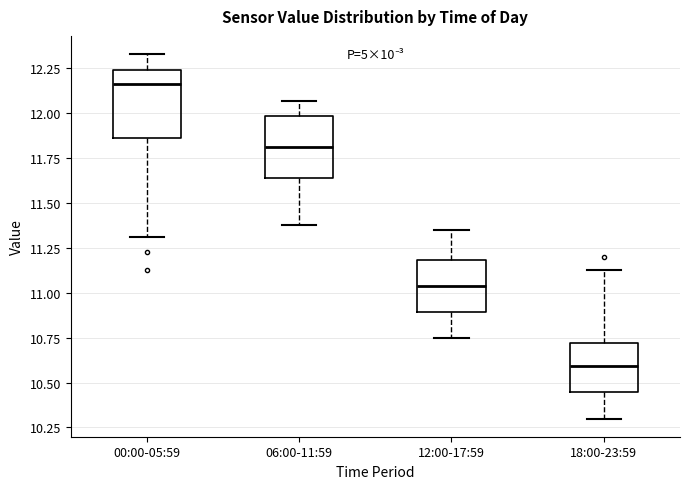

Reading left to right, transcribe this box plot: for each box, give where its median line is, the range the box spans, and where its two whiskers end, as read against the y-axis. The values are not printed on the chart, so give them approximately, as read against the axis.

00:00-05:59: median 12.15, box 11.85 to 12.25, whiskers 11.30 to 12.35
06:00-11:59: median 11.80, box 11.65 to 12.00, whiskers 11.40 to 12.05
12:00-17:59: median 11.05, box 10.90 to 11.20, whiskers 10.75 to 11.35
18:00-23:59: median 10.60, box 10.45 to 10.70, whiskers 10.30 to 11.15